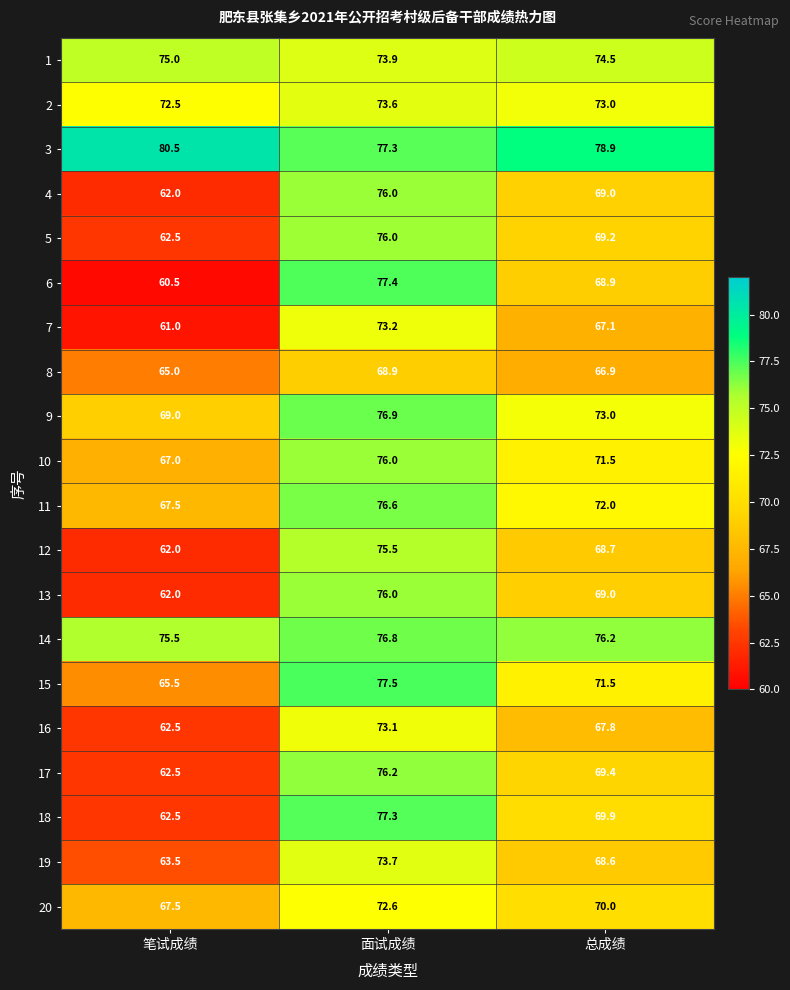

What is the greatest value displayed?

80.5